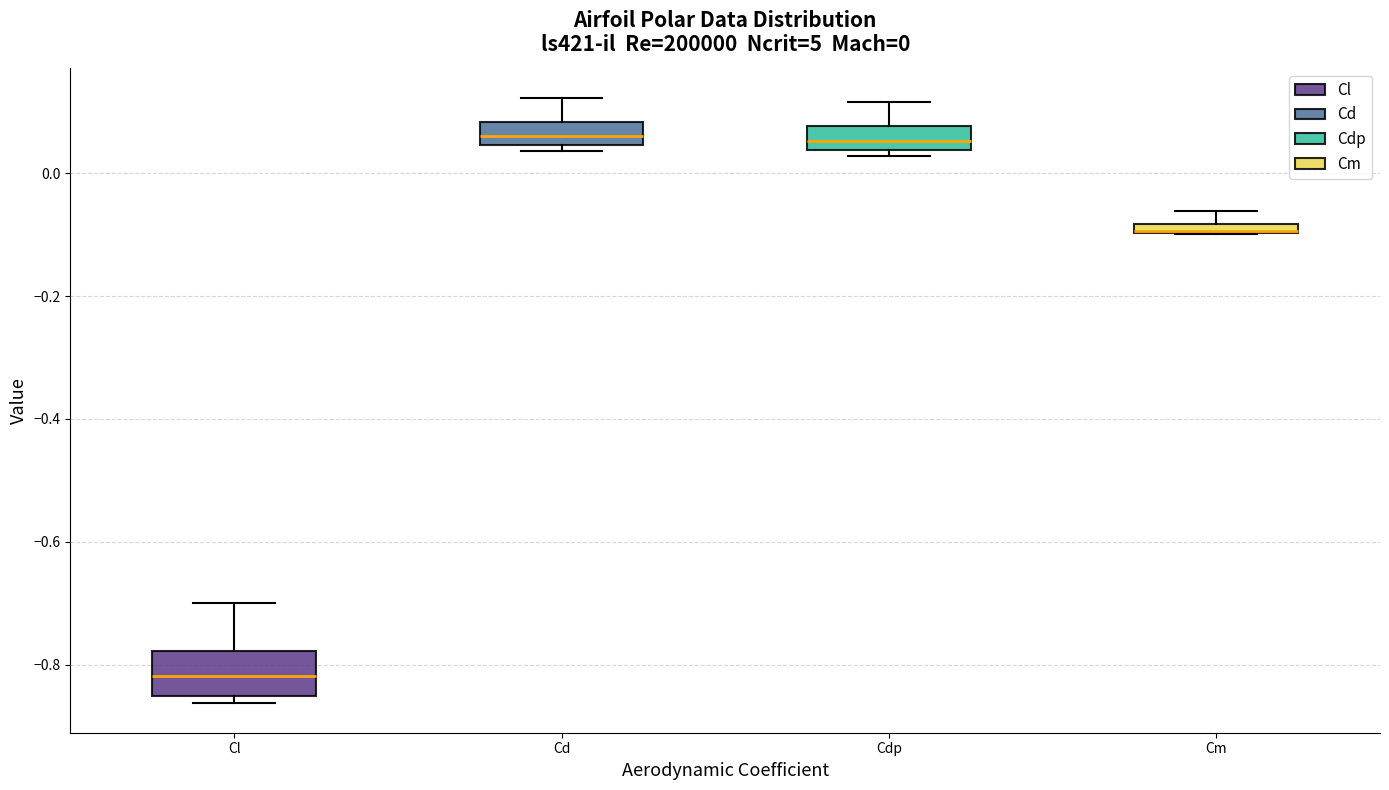

Which box's median line is the lowest?

Cl